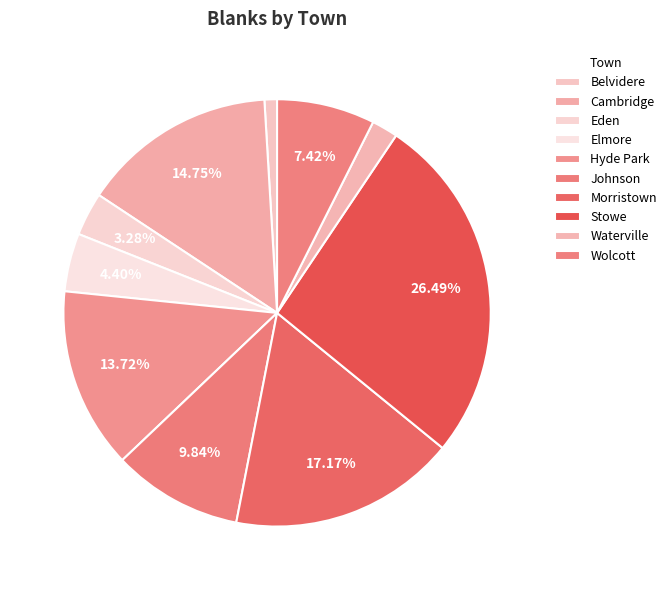

Does Waterville account for over 50% of the chart?

No